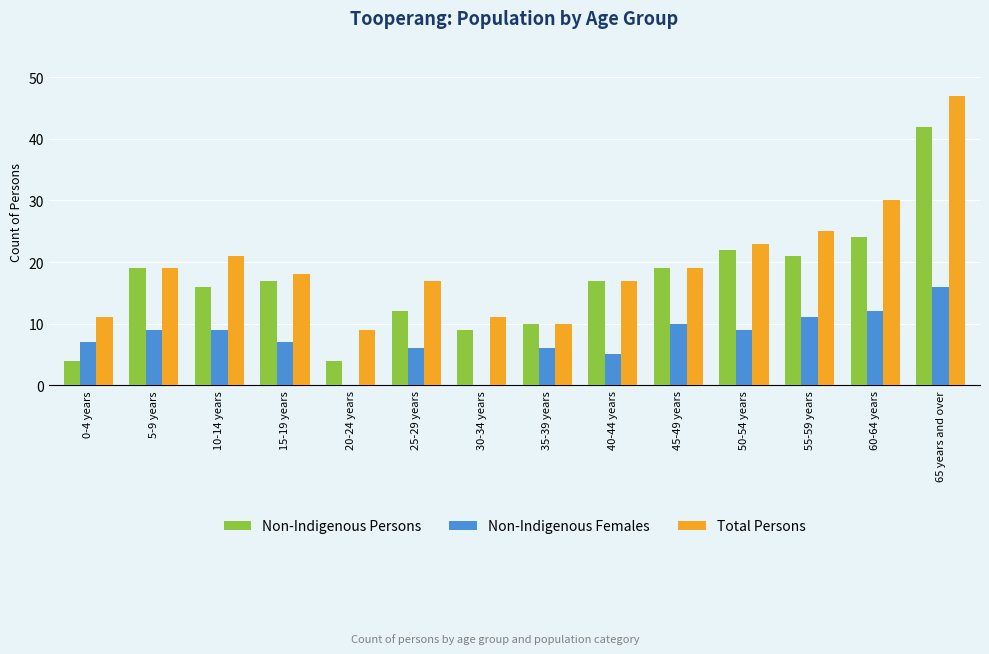

What is the average value of the Non-Indigenous Females series?

8